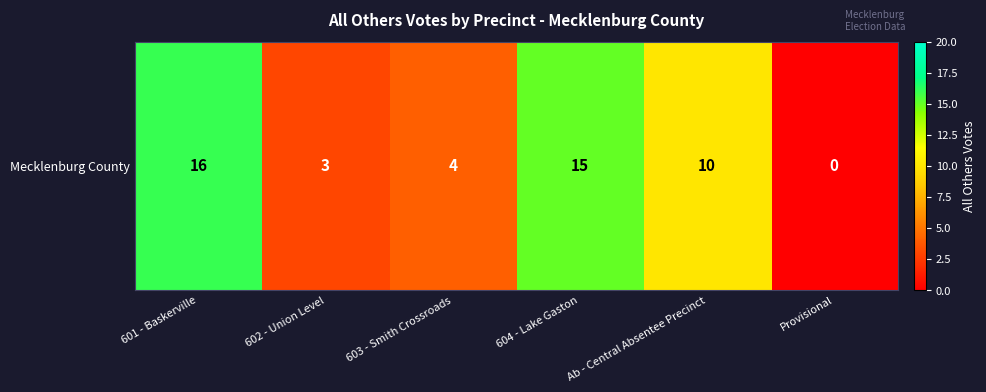

Is it true that the value at 603 - Smith Crossroads is 4?

True